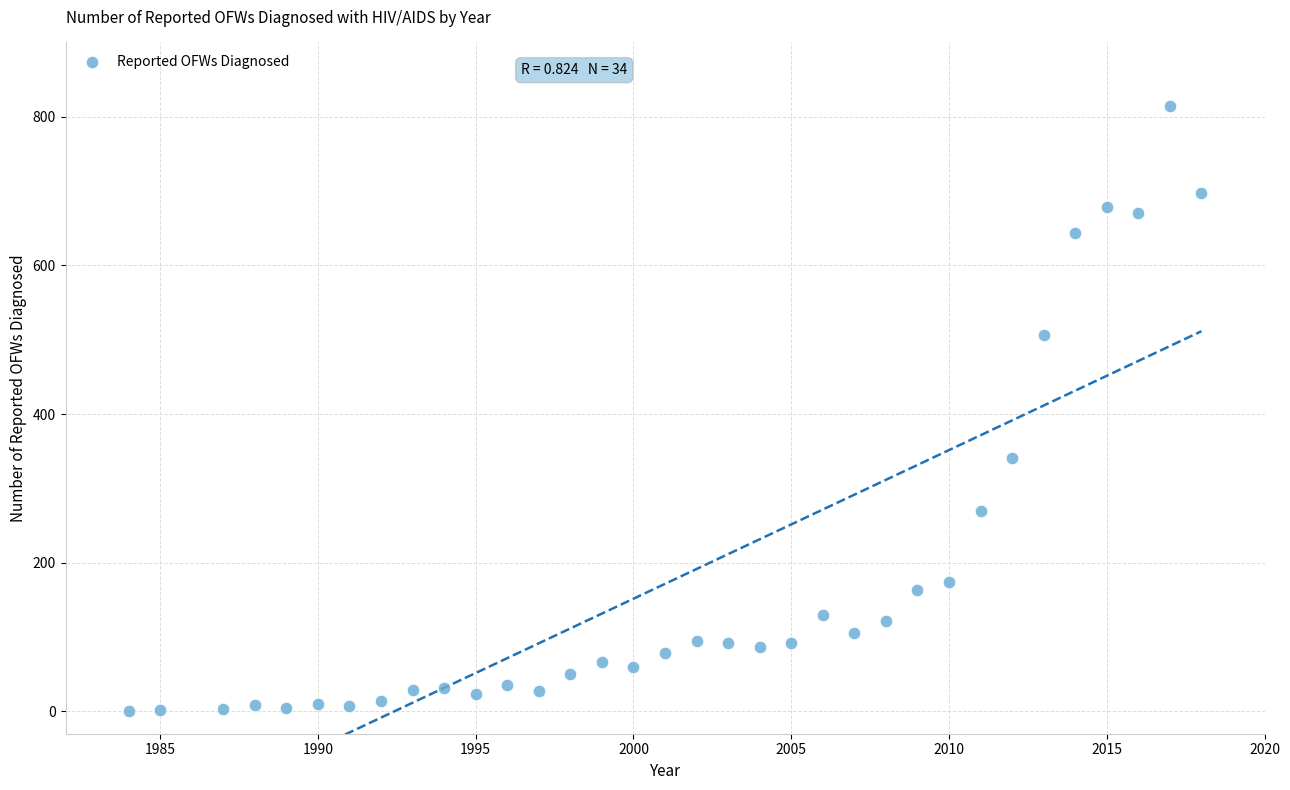

What Y value in the scatter plot is closest to 407?

341